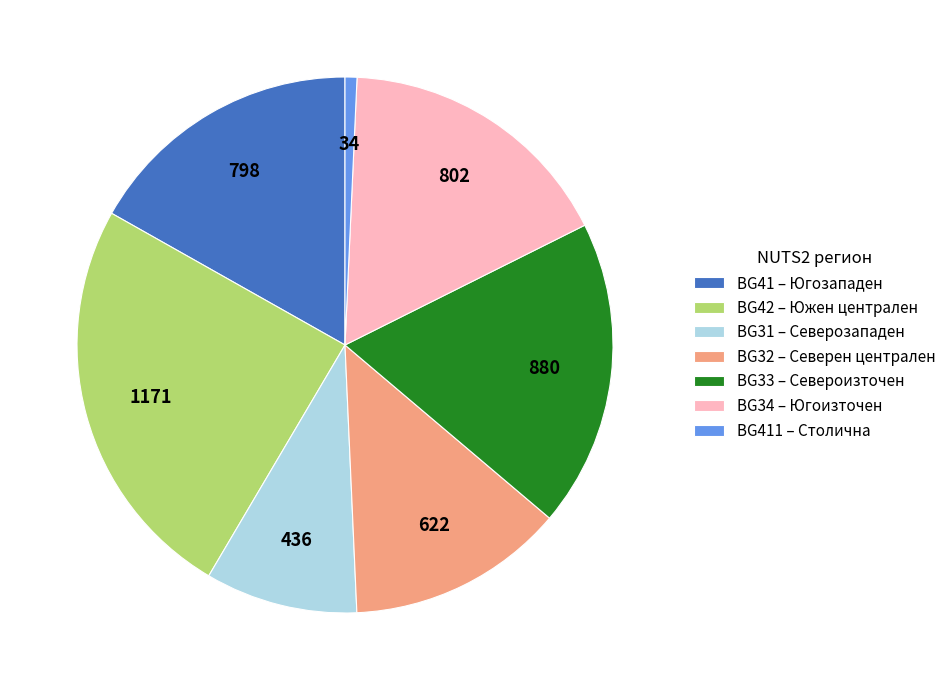

The BG33 – Североизточен slice represents 34% of the pie. True or false?

False